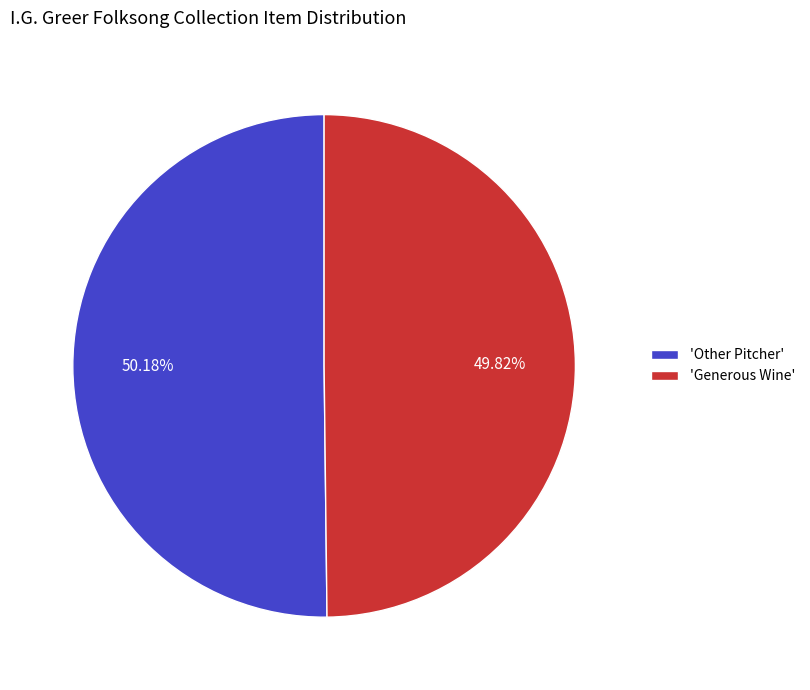

Combined, do 'Other Pitcher' and 'Generous Wine' account for over 50%?

Yes